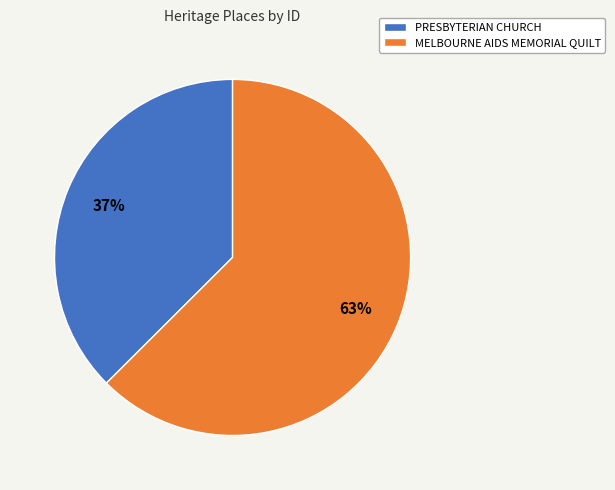

Combined, do MELBOURNE AIDS MEMORIAL QUILT and PRESBYTERIAN CHURCH account for over 50%?

Yes